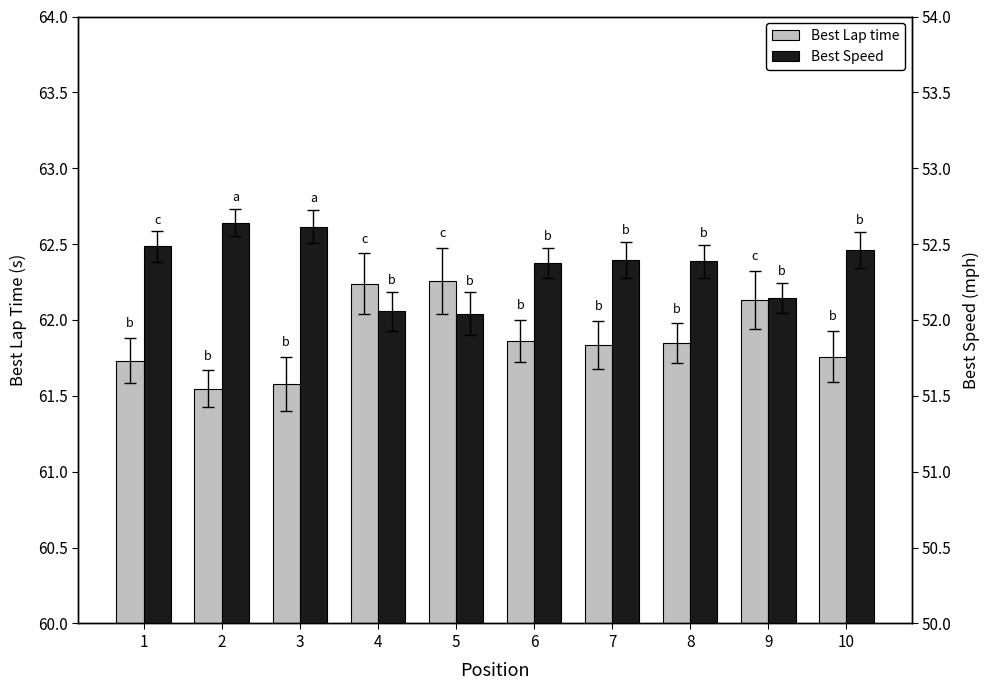

At which category is the sum across all series the highest?

5